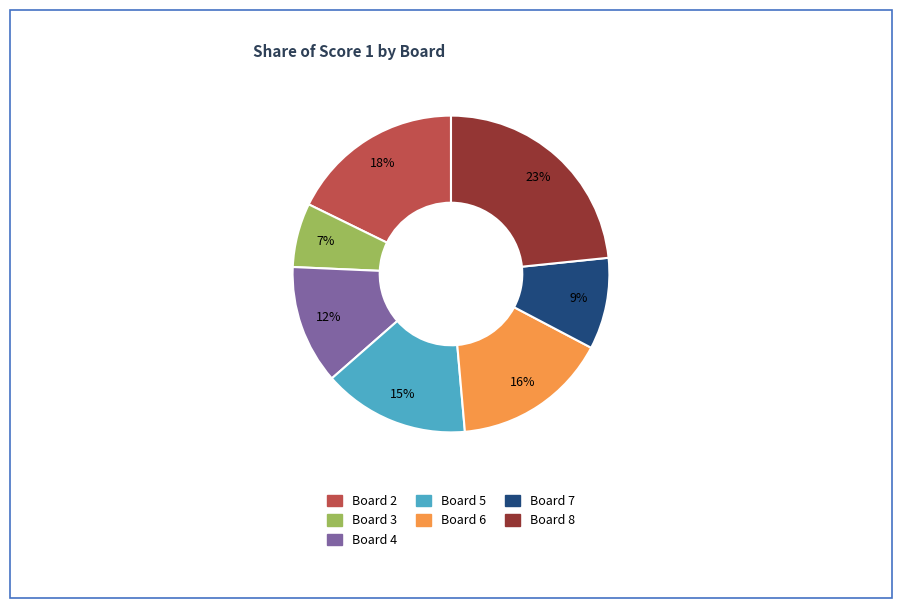

To the nearest percent, what is the average slice percentage?

14%